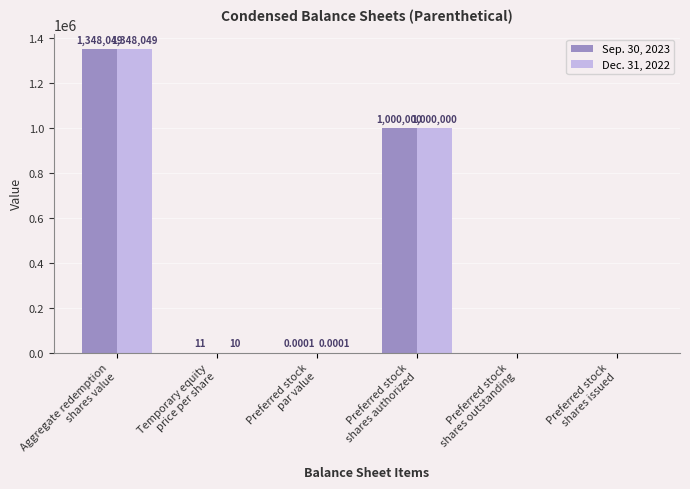

Which series has the largest total across all categories?

Sep. 30, 2023